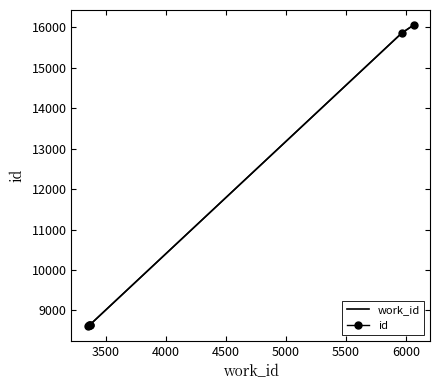

True or false: work_id has more than 0 interior local peaks.

False